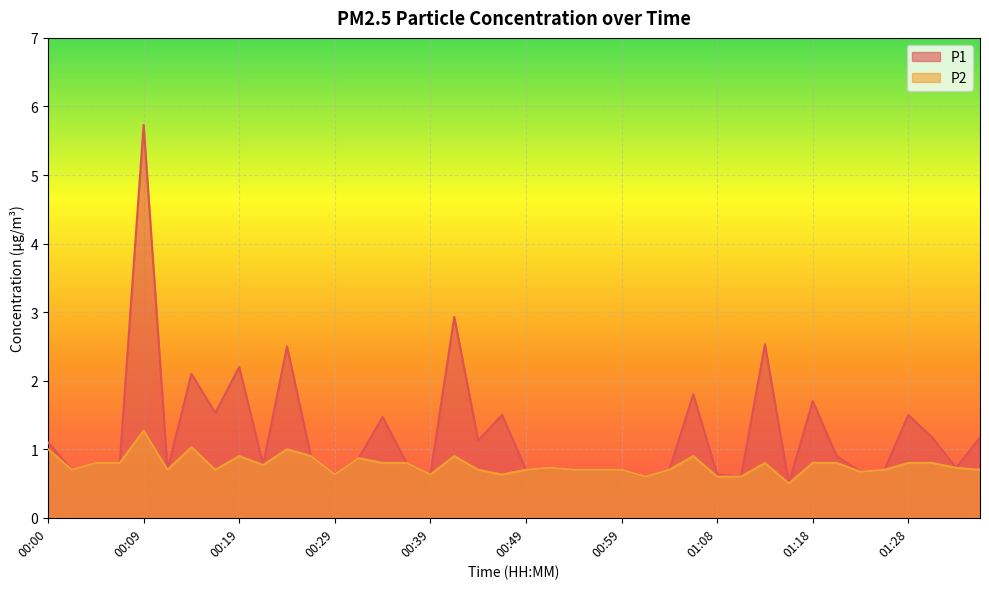

How many lines are shown in the chart?

2